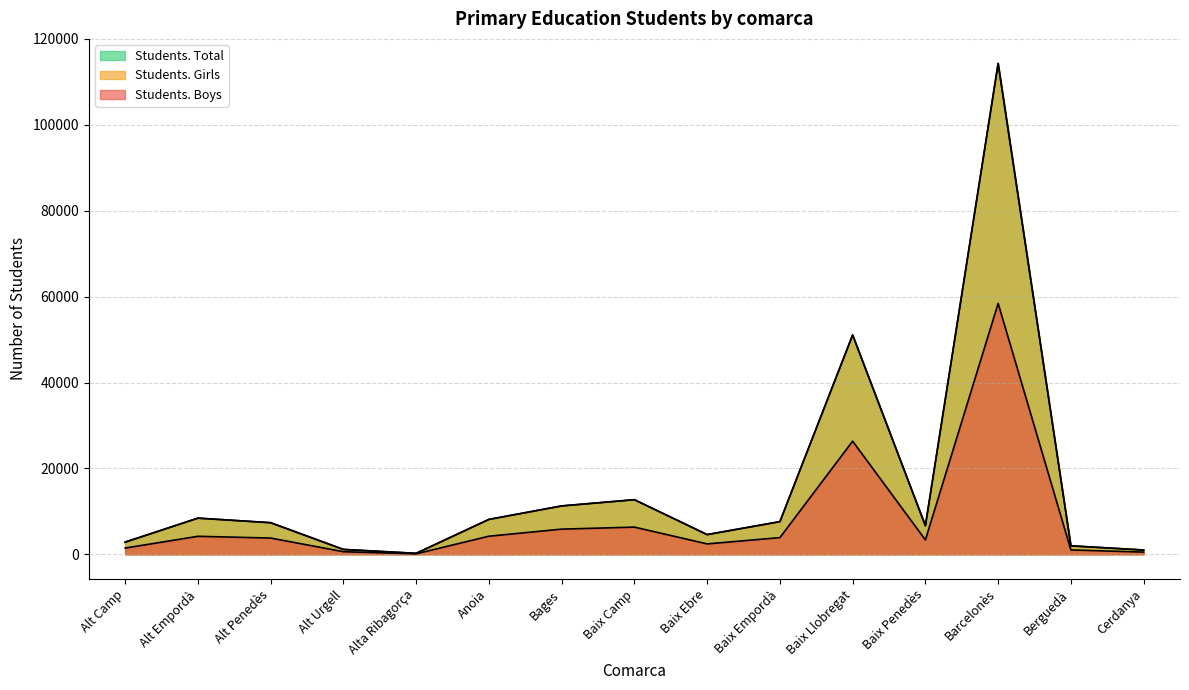

Is the value of Students. Girls at Barcelonès greater than the value of Students. Total at Alt Penedès?

Yes